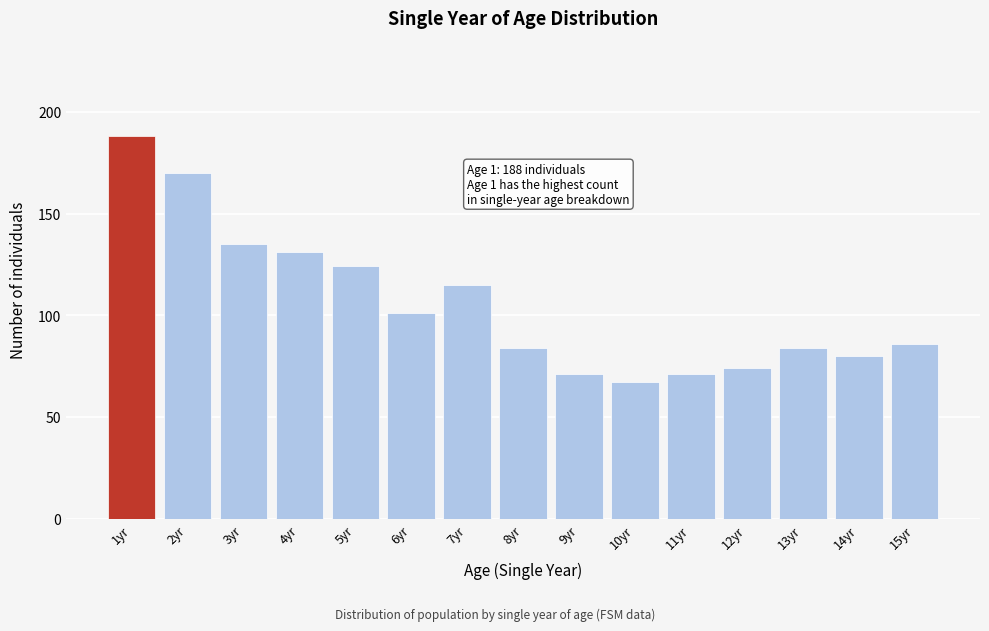

Reading left to right, list all the values displayed in this chart.

1yr=188	2yr=170	3yr=135	4yr=131	5yr=124	6yr=101	7yr=115	8yr=84	9yr=71	10yr=67	11yr=71	12yr=74	13yr=84	14yr=80	15yr=86